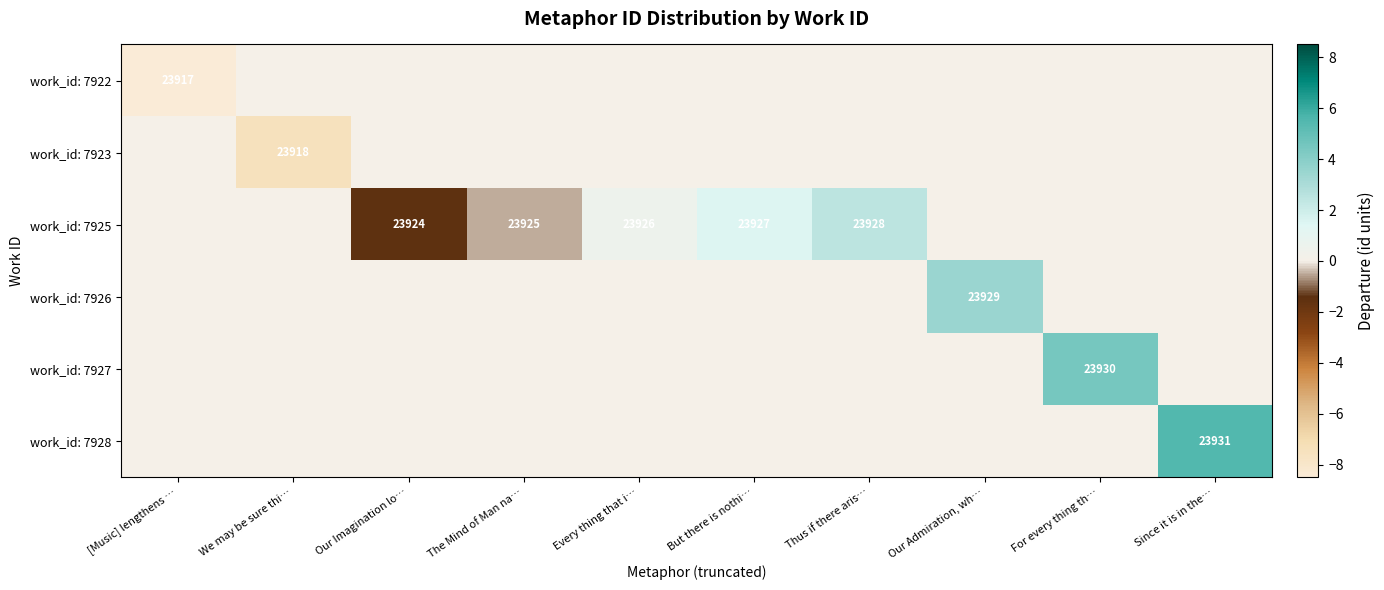

The work_id: 7926 series shows 14178.7 at Our Admiration, wh…. True or false?

False